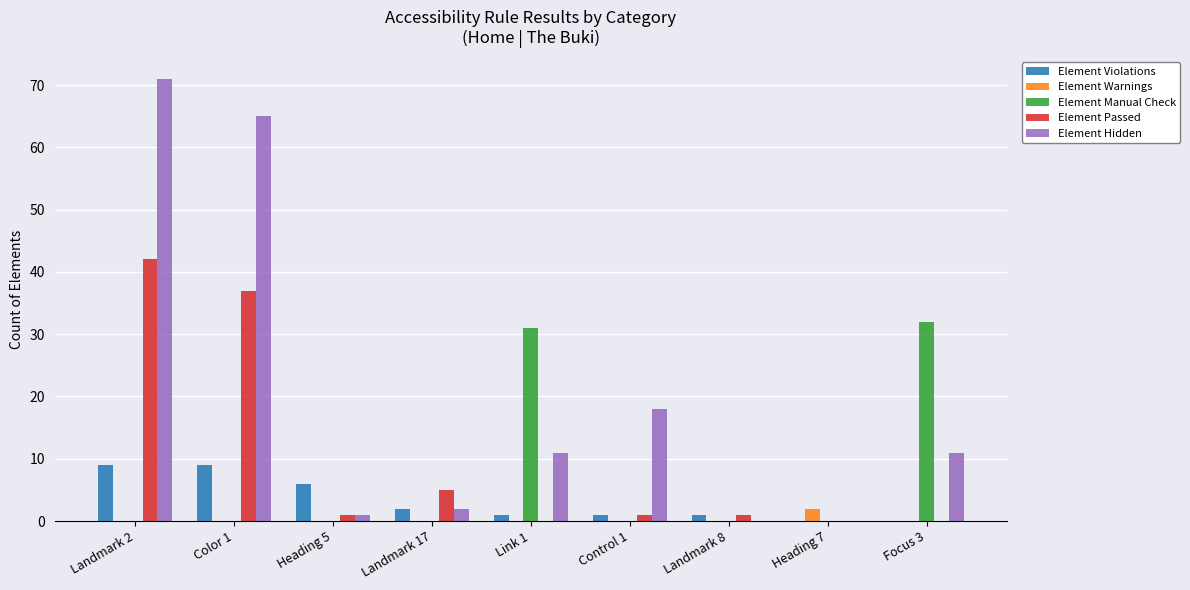

Reading left to right, extract all data points from this chart.

Element Violations: Landmark 2=9	Color 1=9	Heading 5=6	Landmark 17=2	Link 1=1	Control 1=1	Landmark 8=1	Heading 7=0	Focus 3=0
Element Warnings: Landmark 2=0	Color 1=0	Heading 5=0	Landmark 17=0	Link 1=0	Control 1=0	Landmark 8=0	Heading 7=2	Focus 3=0
Element Manual Check: Landmark 2=0	Color 1=0	Heading 5=0	Landmark 17=0	Link 1=31	Control 1=0	Landmark 8=0	Heading 7=0	Focus 3=32
Element Passed: Landmark 2=42	Color 1=37	Heading 5=1	Landmark 17=5	Link 1=0	Control 1=1	Landmark 8=1	Heading 7=0	Focus 3=0
Element Hidden: Landmark 2=71	Color 1=65	Heading 5=1	Landmark 17=2	Link 1=11	Control 1=18	Landmark 8=0	Heading 7=0	Focus 3=11